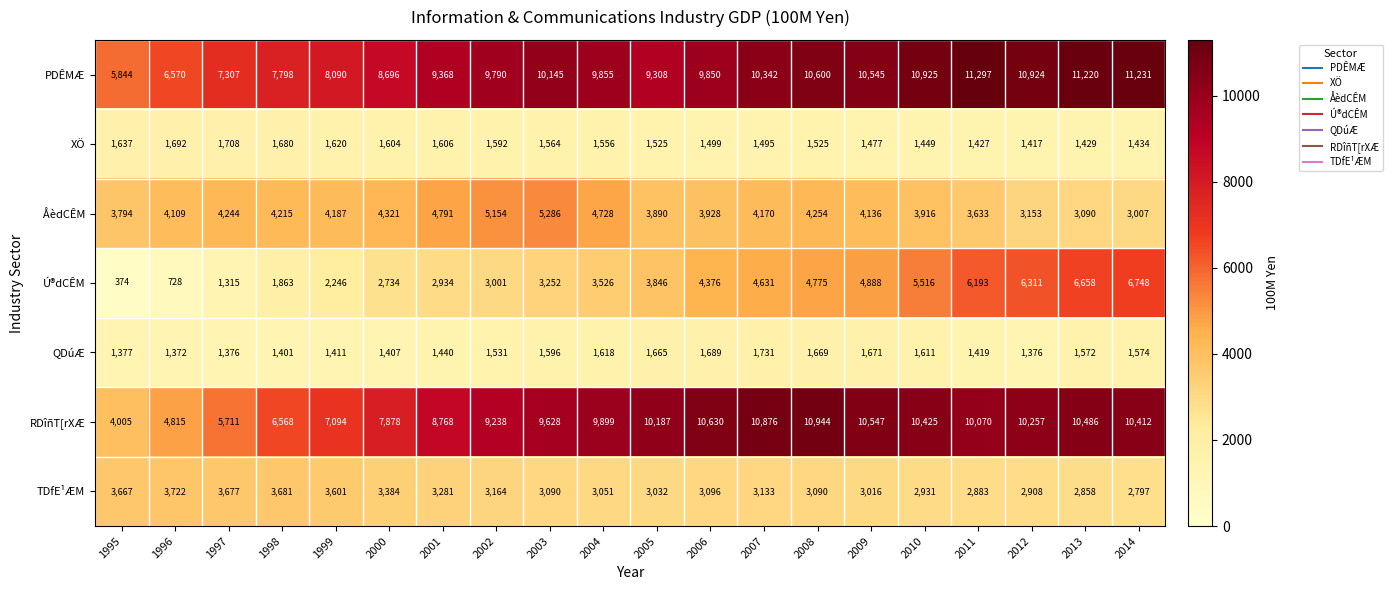

Which category has the lowest value across all series?

1995